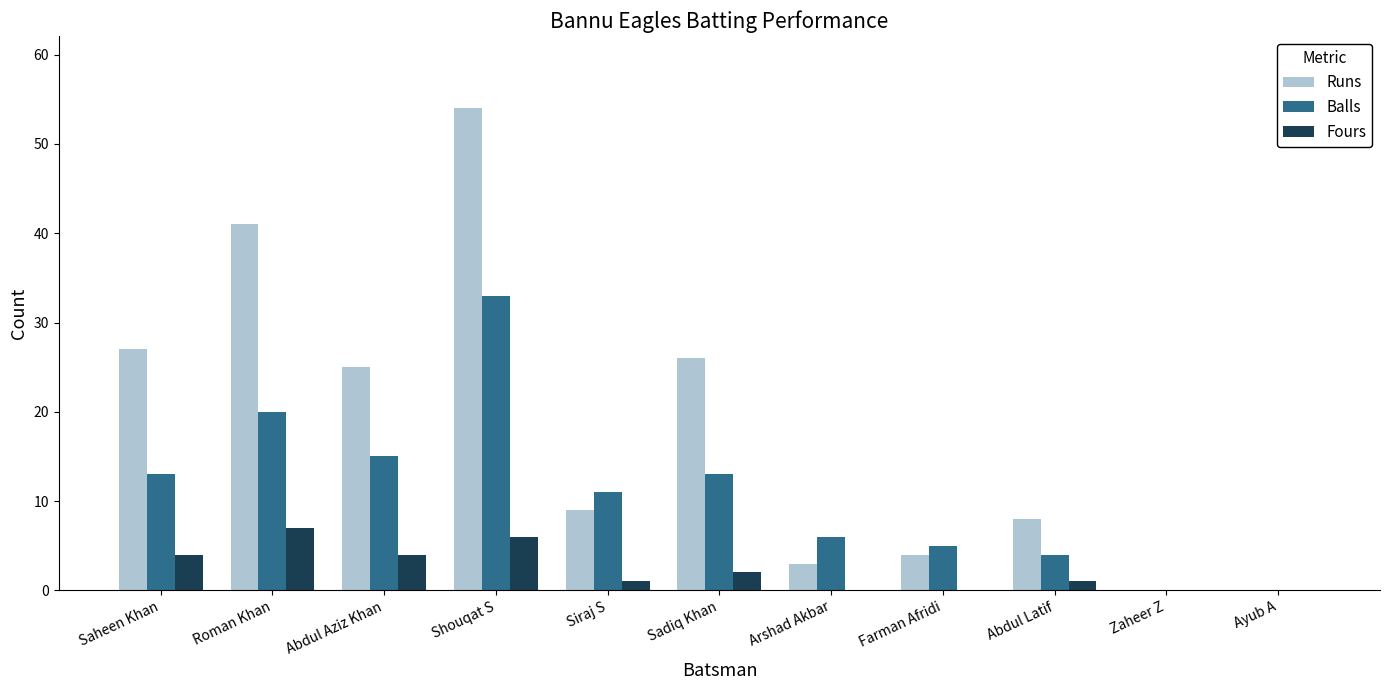

True or false: Fours has a value of -4 at Zaheer Z.

False